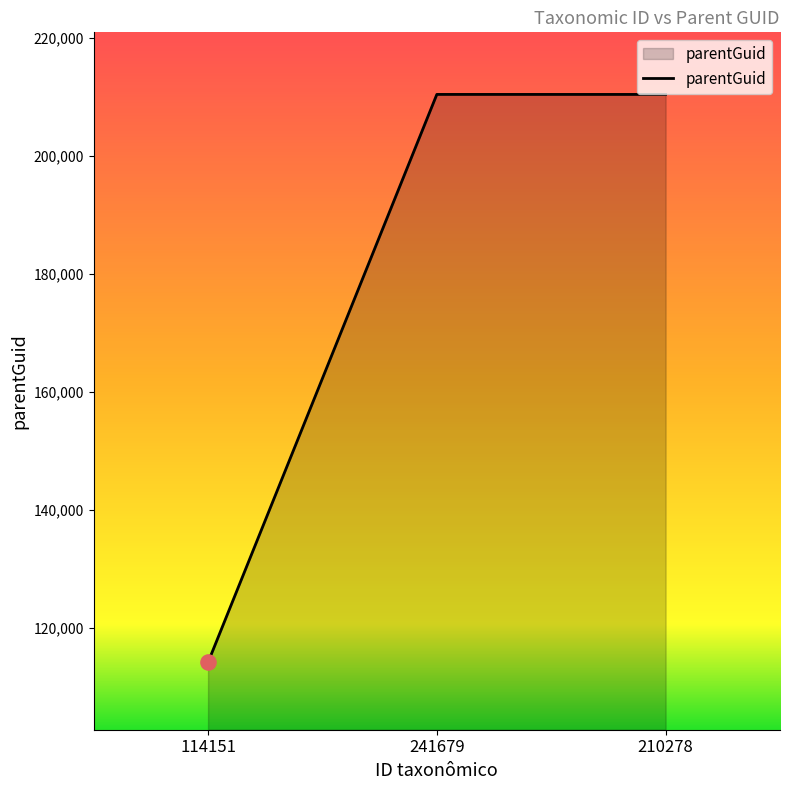

What is the change in value from 241679 to 210278?

-3